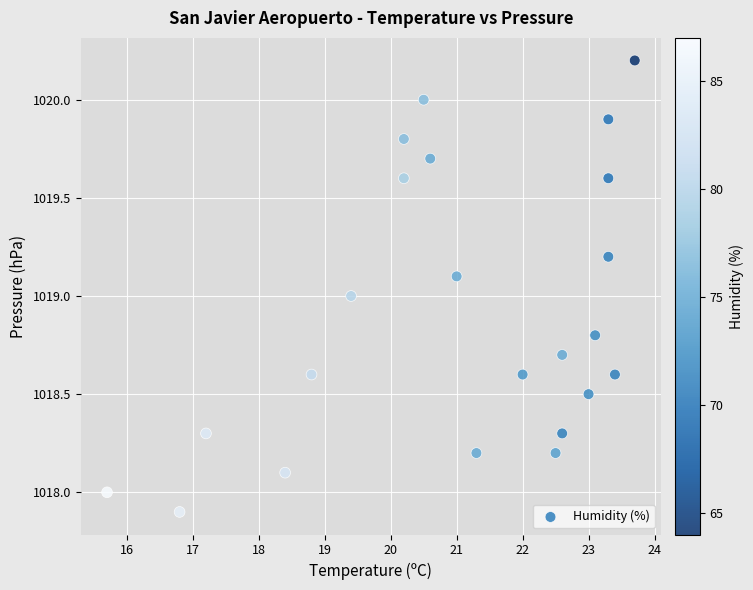

What is the range of Y values (max minus min)?

2.3